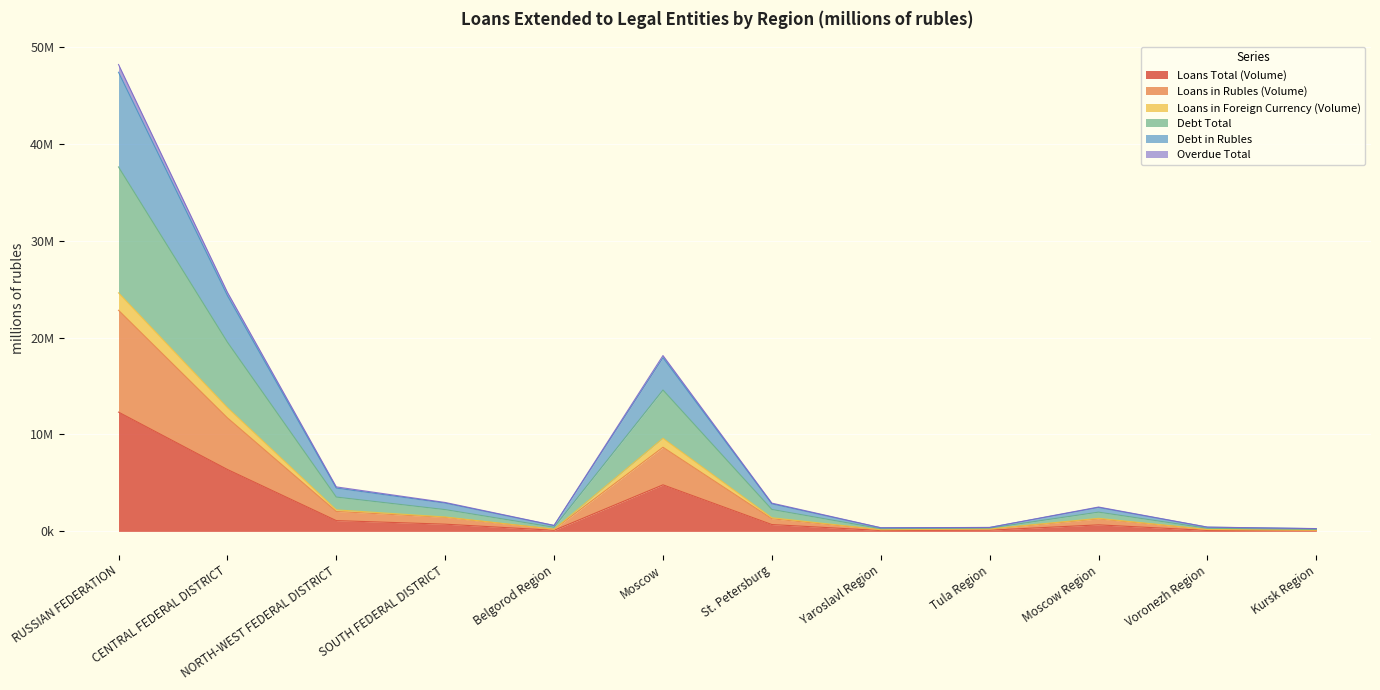

Does the chart display data point markers on the line(s)?

No